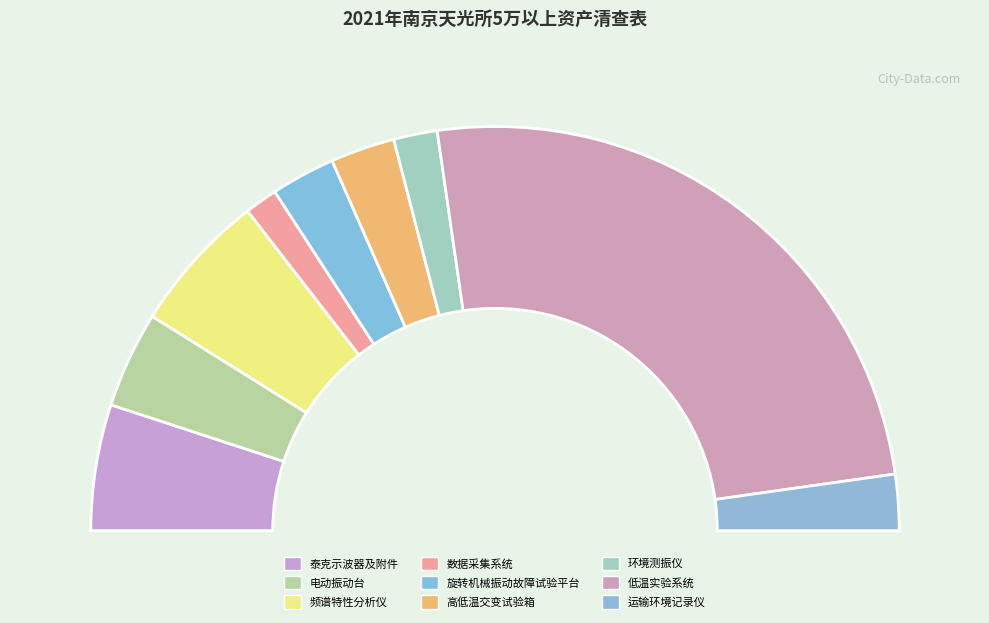

What is the total percentage of 泰克示波器及附件 and 运输环境记录仪?

14.6%